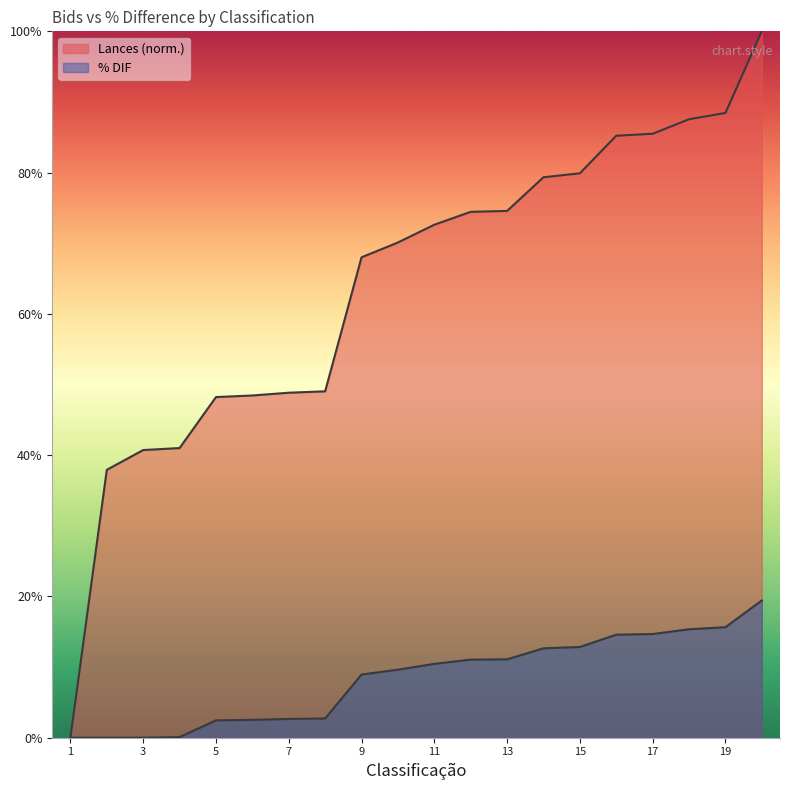

What is the spread (max minus min) of values at 7?

0.5